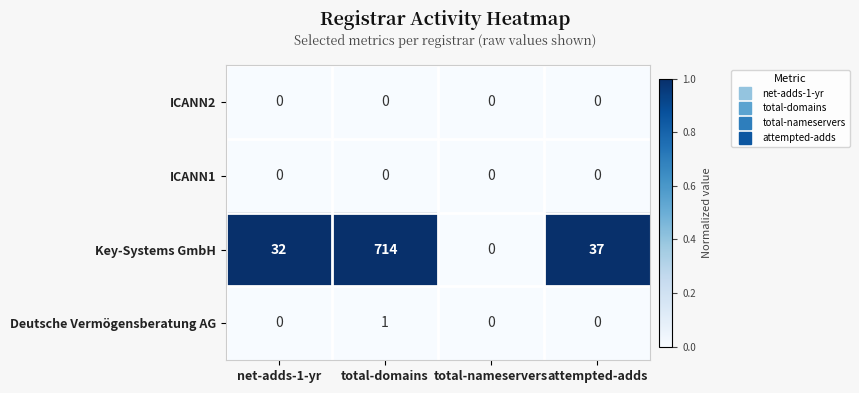

The Key-Systems GmbH series shows 0 at total-nameservers. True or false?

True